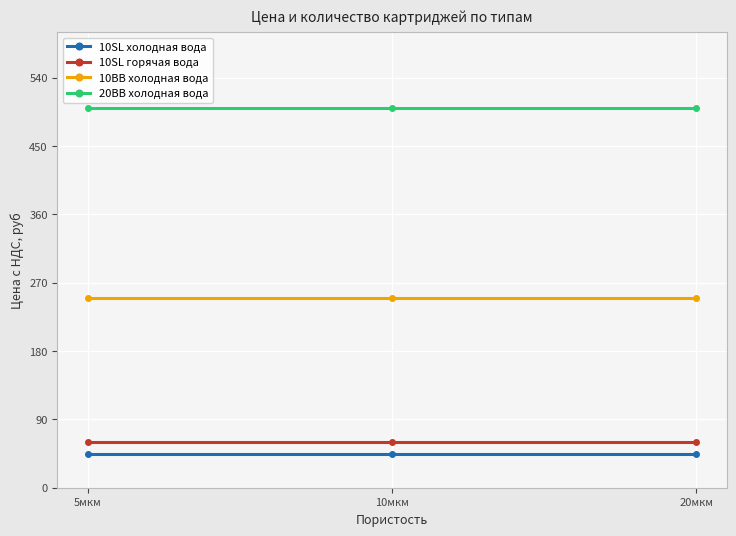

Which series has the largest total across all categories?

20BB холодная вода